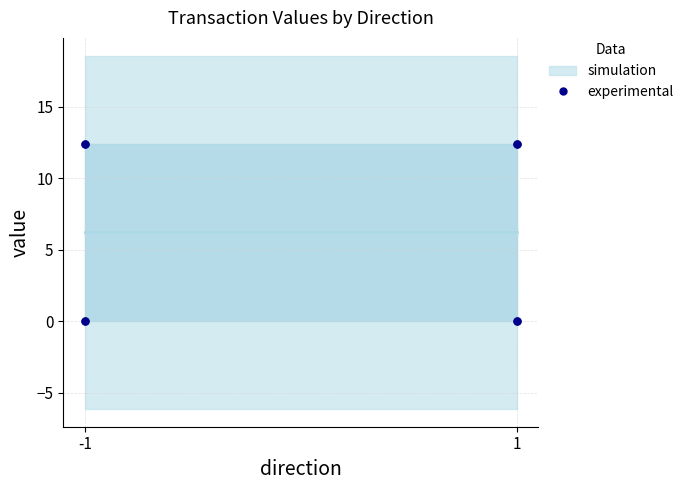

What is the greatest value displayed?

12.4